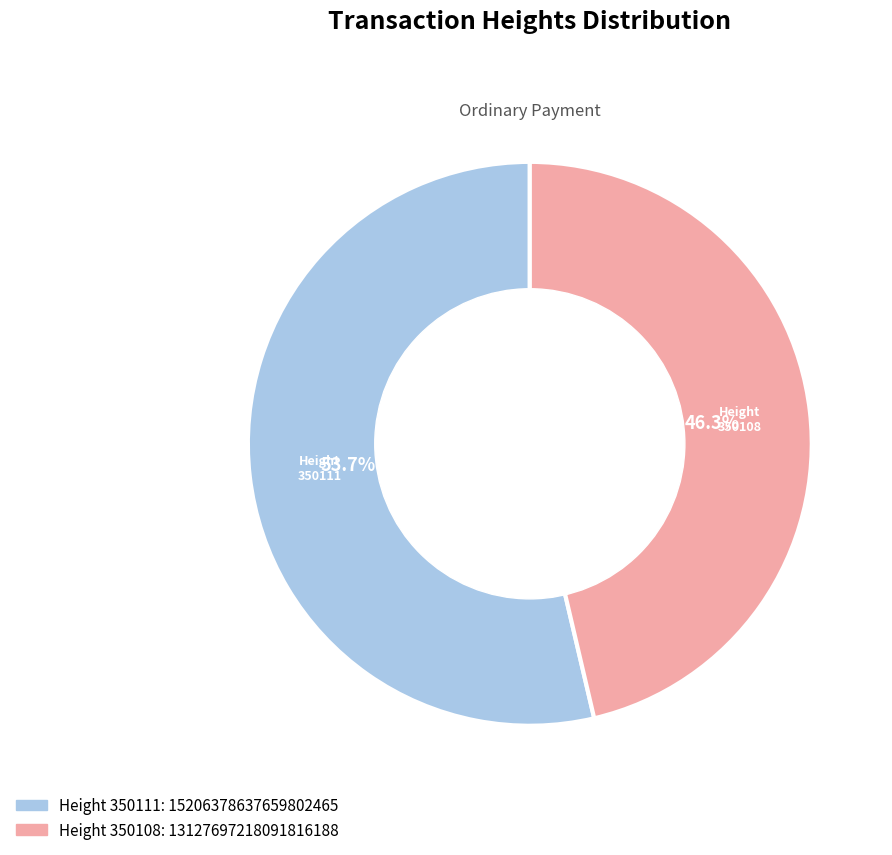

Is there any slice that represents more than half of the pie?

Yes